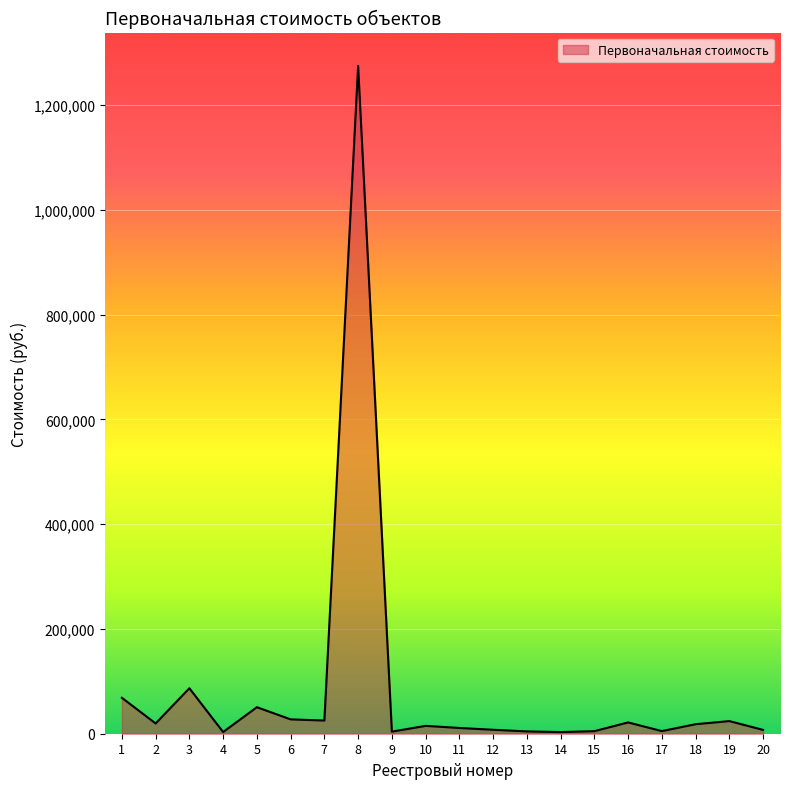

What is the maximum value shown in the chart?

1275000.0